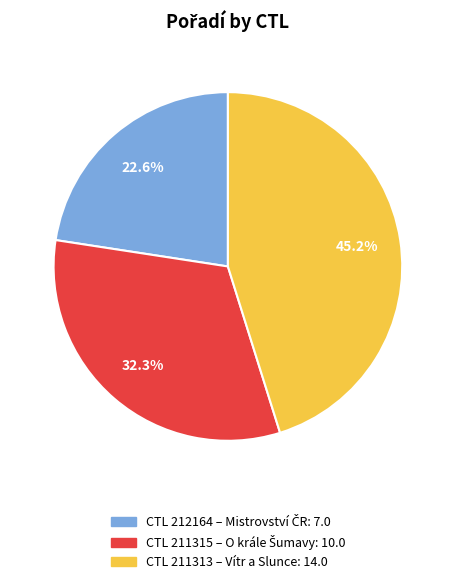

Does any single category account for the majority?

No